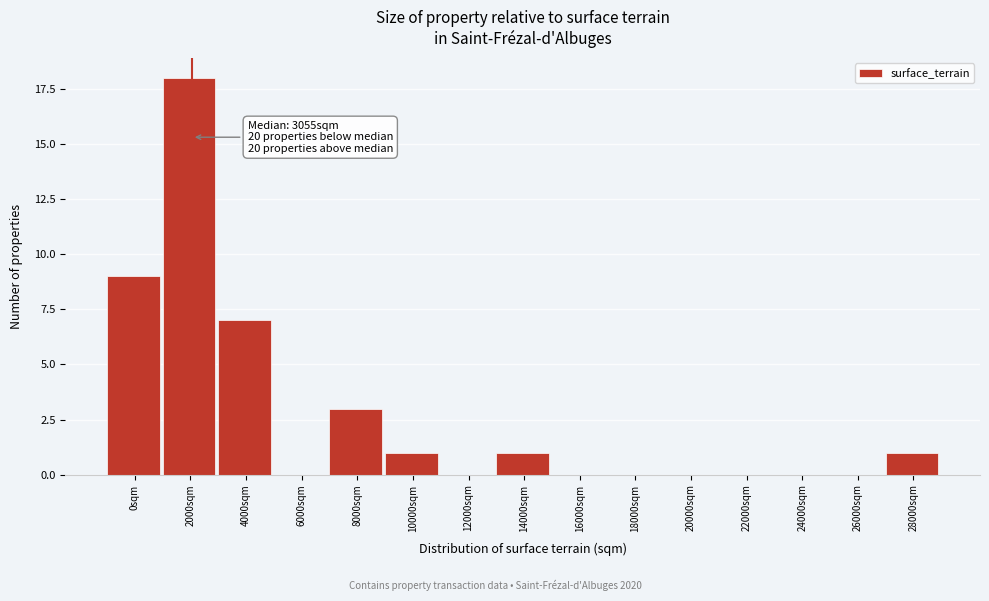

Reading left to right, what are all the values shown in this chart?

0sqm=9	2000sqm=18	4000sqm=7	6000sqm=0	8000sqm=3	10000sqm=1	12000sqm=0	14000sqm=1	16000sqm=0	18000sqm=0	20000sqm=0	22000sqm=0	24000sqm=0	26000sqm=0	28000sqm=1